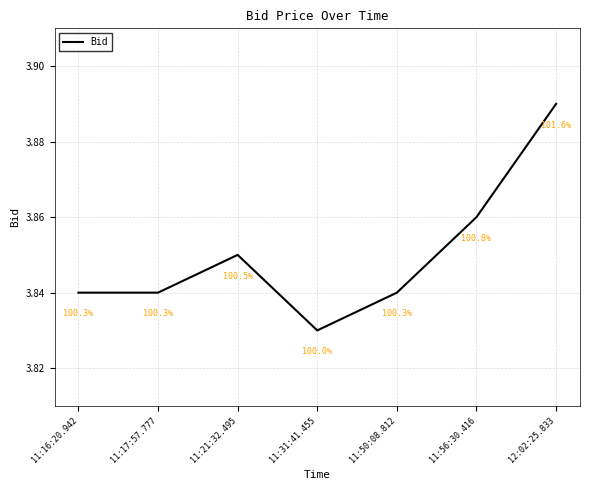

True or false: the data shows 1.9 at 11:21:32.495.

False